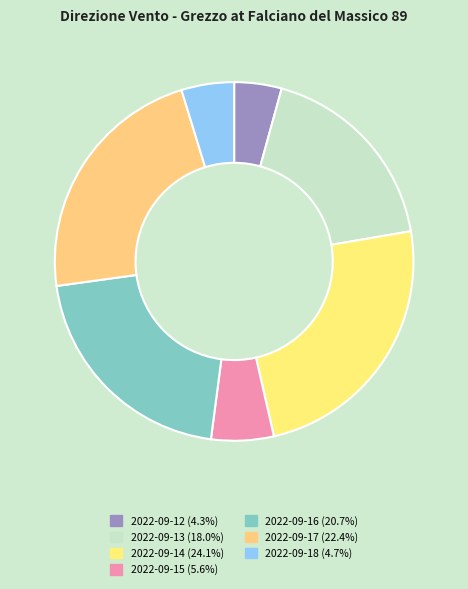

Which slice is the smallest?

2022-09-12